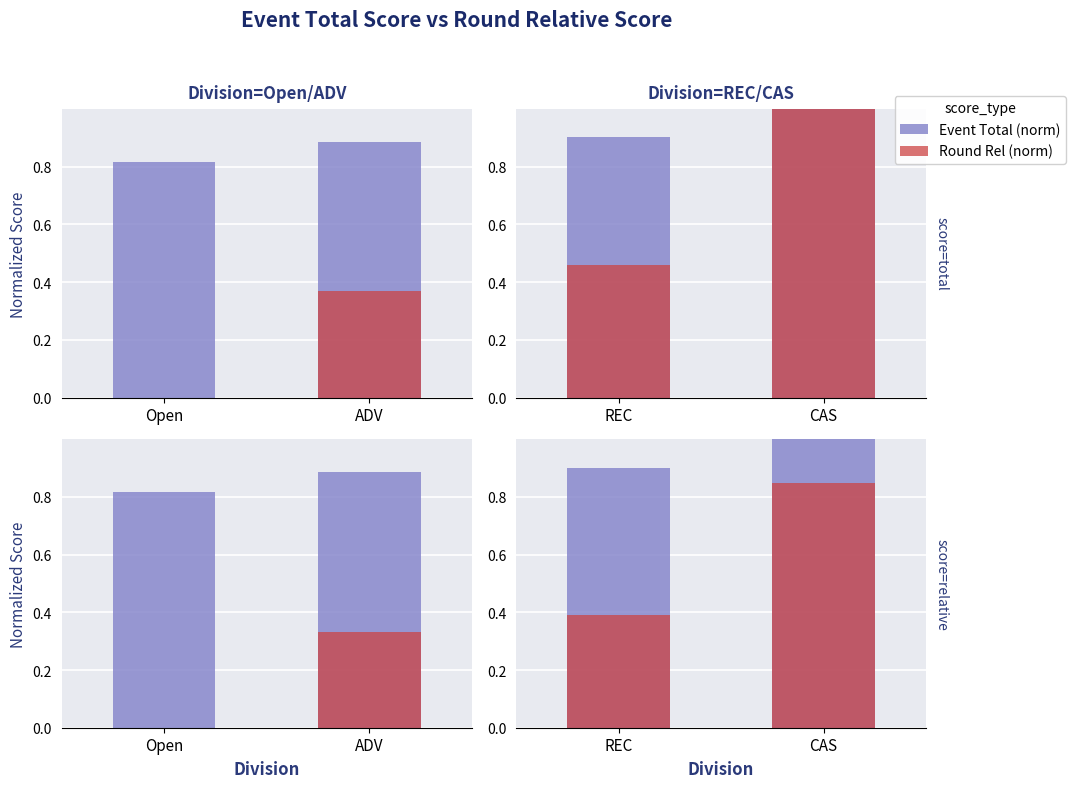

Which label corresponds to the smallest value in the chart?

REC